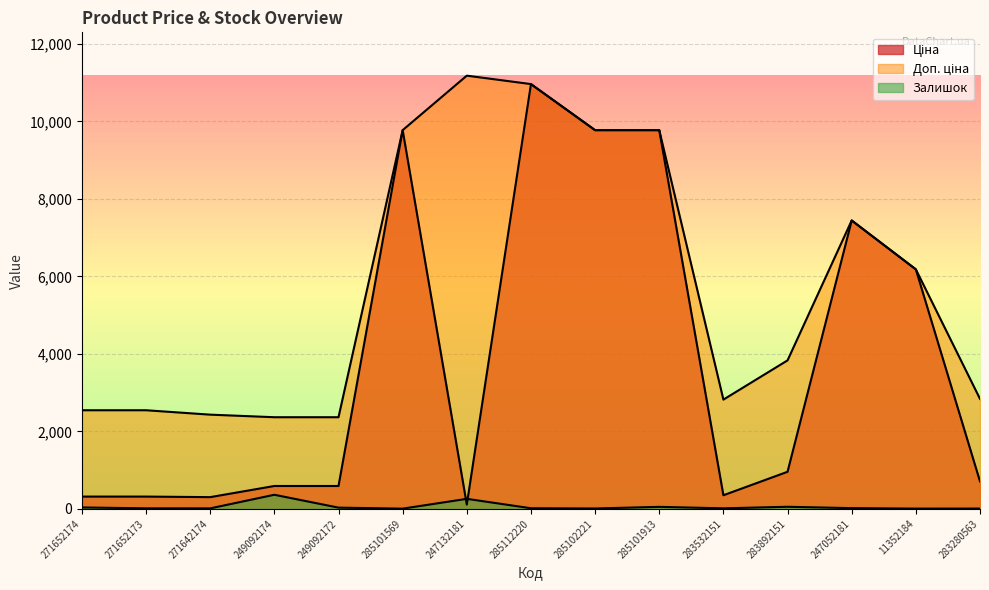

The Залишок series shows 32.5 at 285101913. True or false?

False